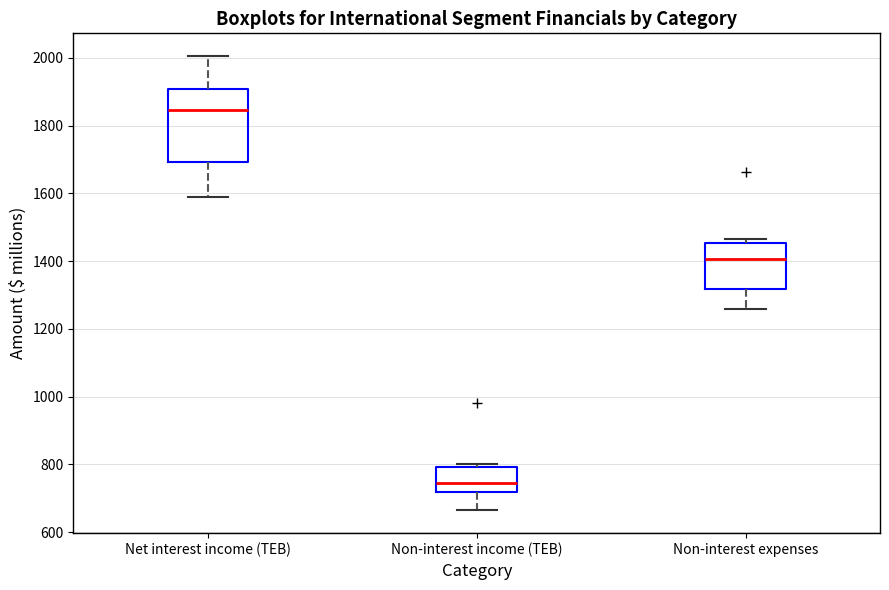

Reading left to right, transcribe this box plot: for each box, give where its median line is, the range the box spans, and where its two whiskers end, as read against the y-axis. The values are not printed on the chart, so give them approximately, as read against the axis.

Net interest income (TEB): median 1840, box 1700 to 1900, whiskers 1580 to 2000
Non-interest income (TEB): median 740, box 720 to 800, whiskers 660 to 800 (just above the box's upper edge)
Non-interest expenses: median 1400, box 1320 to 1460, whiskers 1260 to 1460 (just above the box's upper edge)